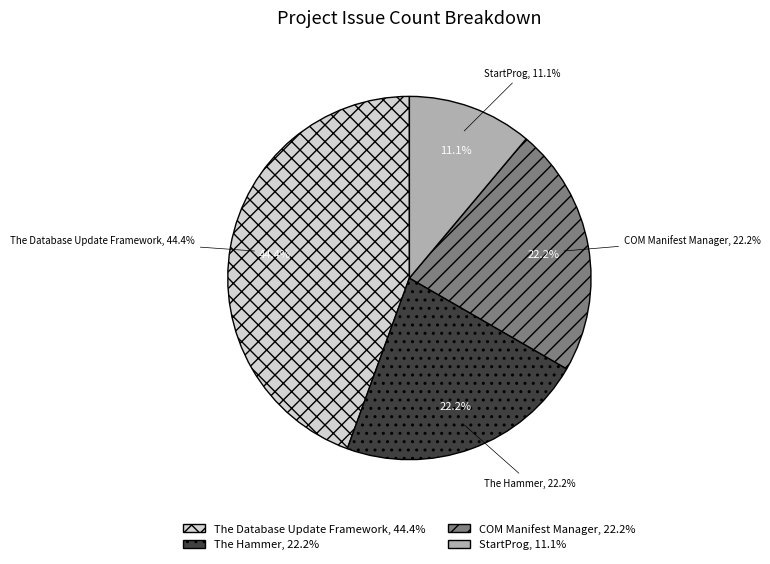

Does COM Manifest Manager represent more than half of the total?

No